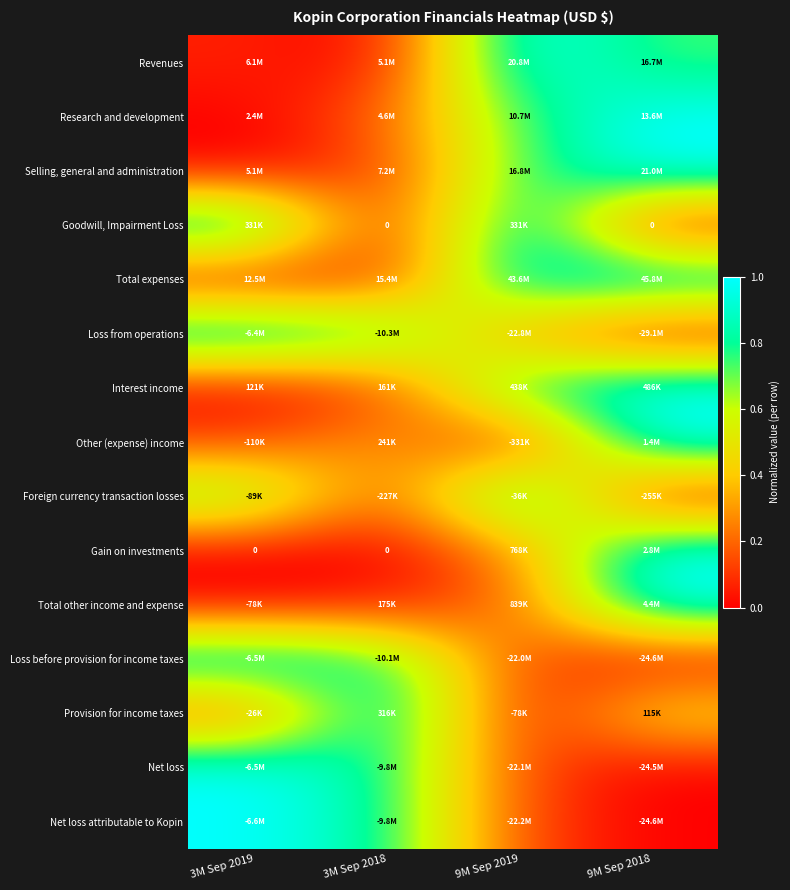

The value of Loss before provision for income taxes at 9M Sep 2018 is 0.4. True or false?

False